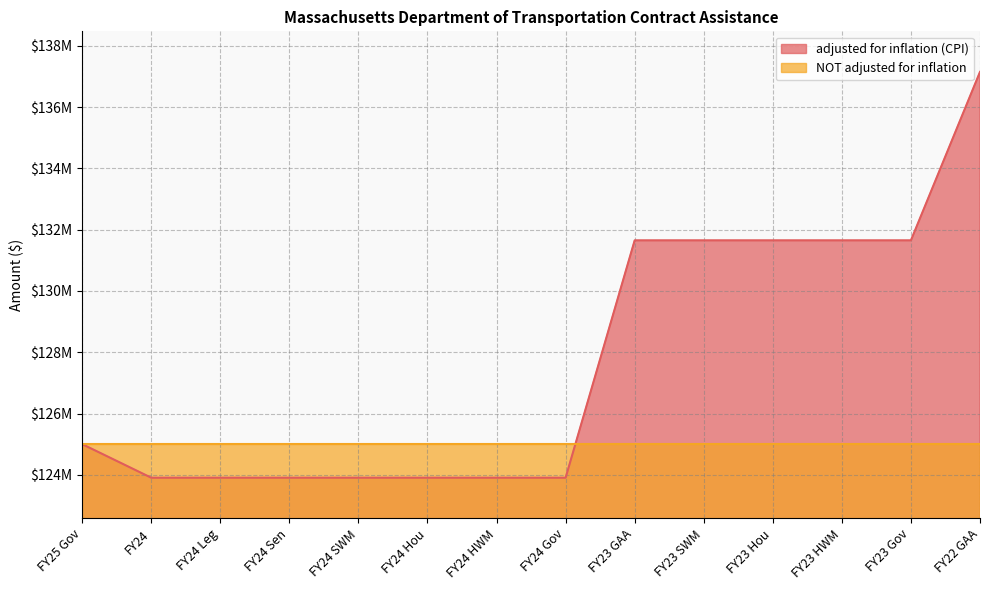

Which label corresponds to the largest value in the chart?

FY22 GAA